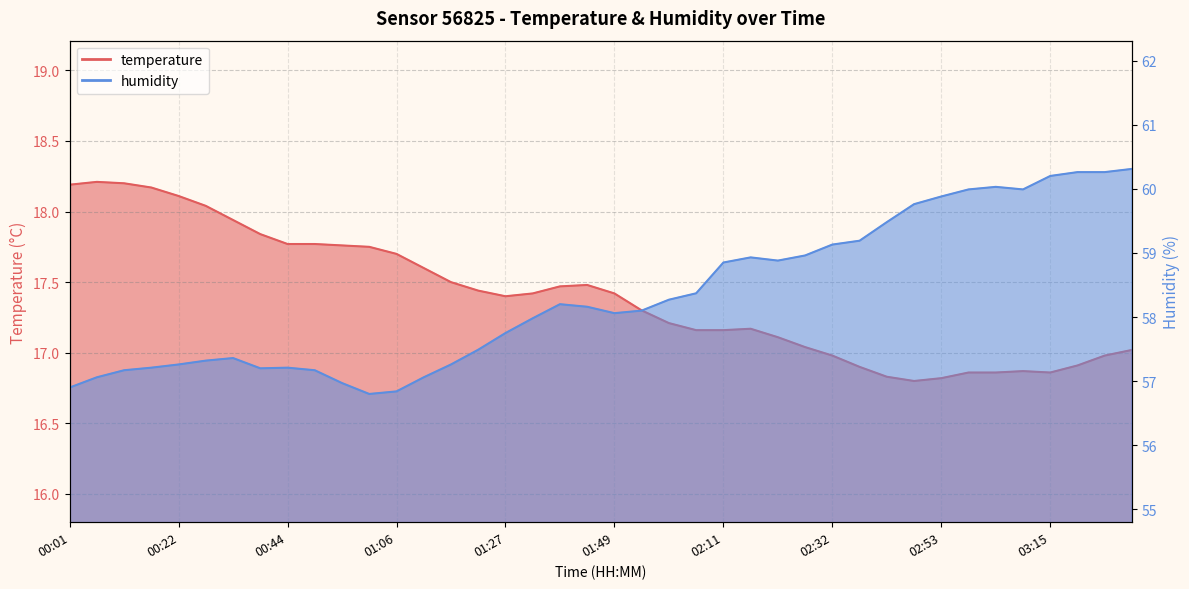

True or false: temperature has a value of 16.9 at 03:15.

True